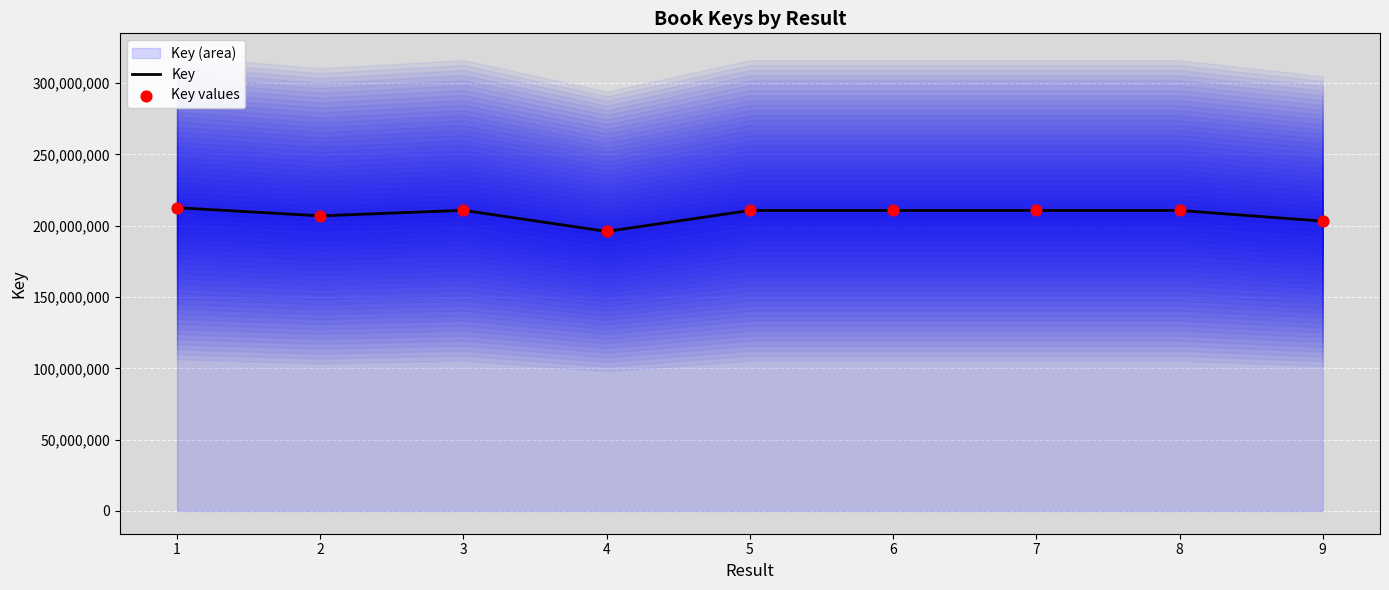

Is the value of Key at 6 greater than the value of Key values at 5?

Yes